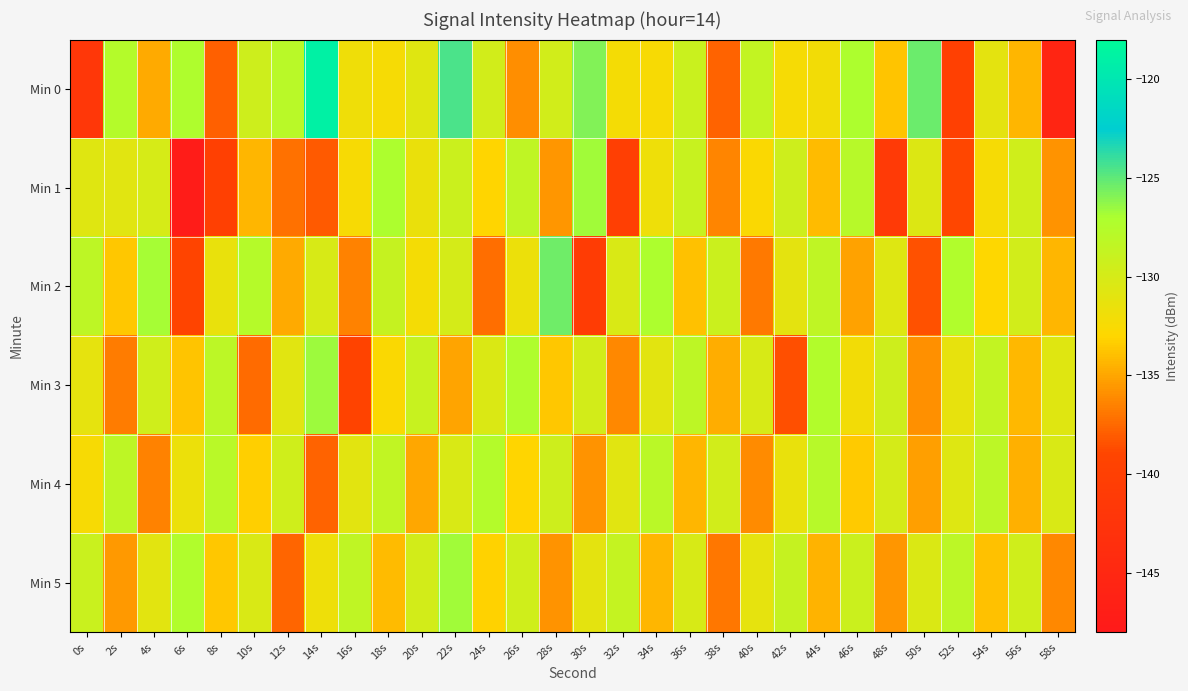

Rank the series by their maximum value, from lowest to highest.

Min 4, Min 1, Min 5, Min 3, Min 2, Min 0